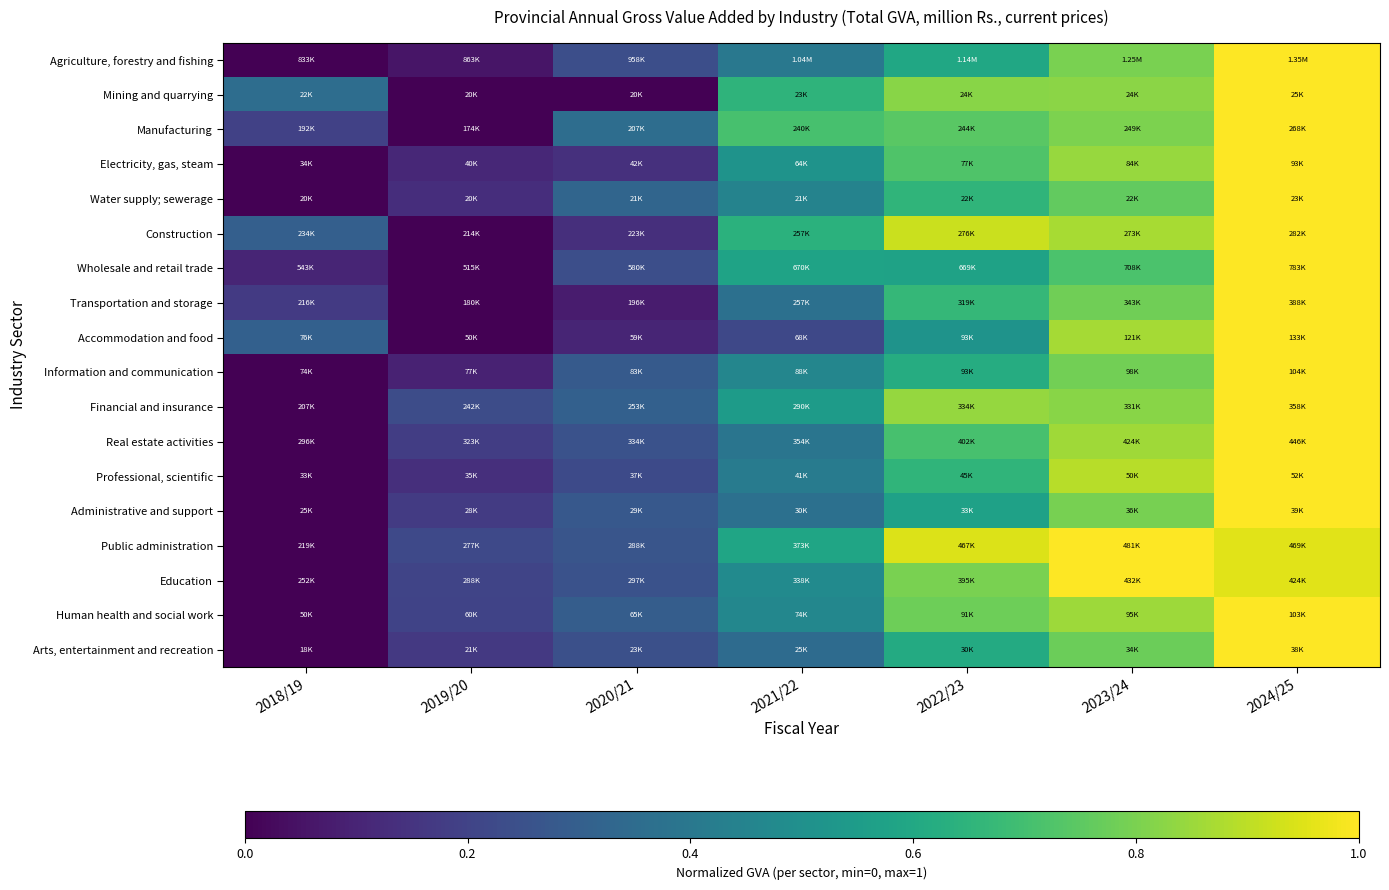

What is the sum of all Mining and quarrying values?

3.7